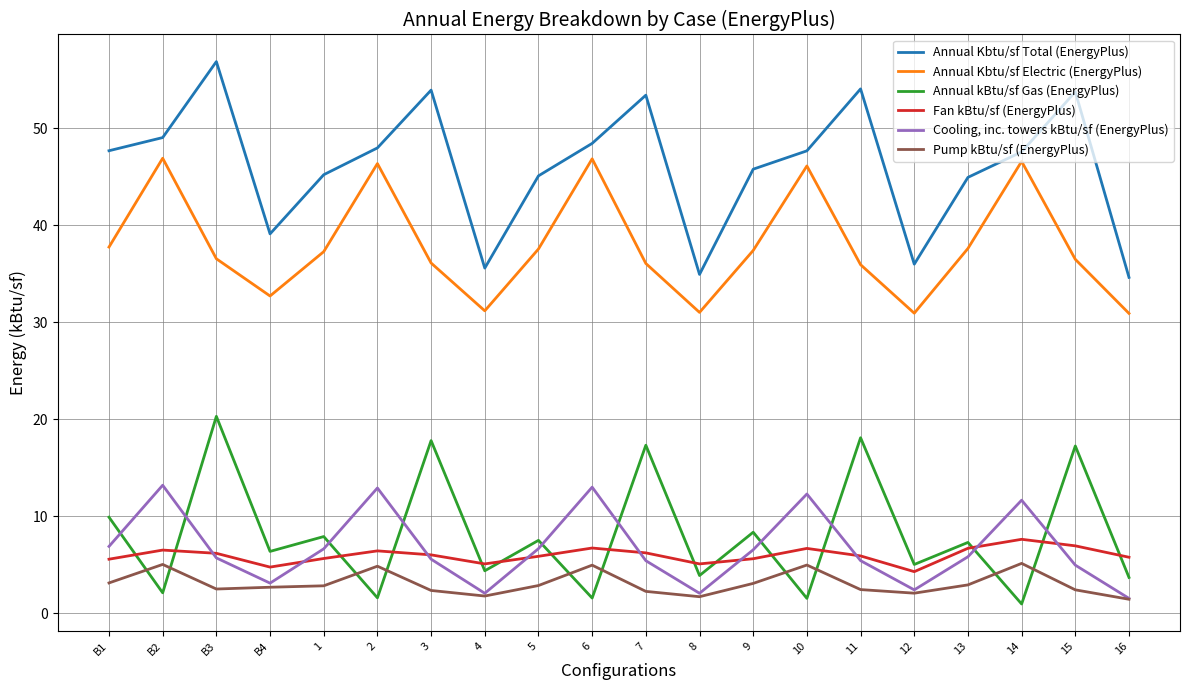

What is the difference between the maximum and minimum values in the Annual Kbtu/sf Electric (EnergyPlus) series?

16.0